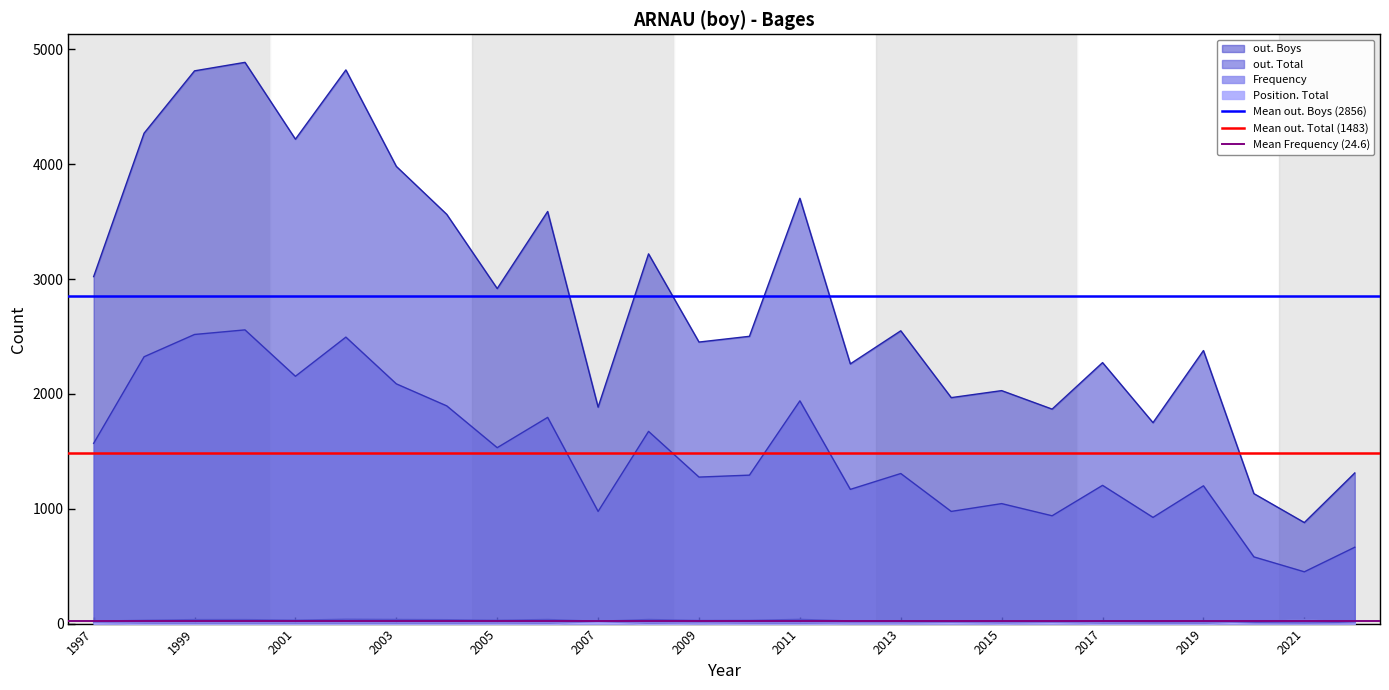

Is the value of Mean Frequency (24.6) at 1999 greater than the value of Mean out. Total (1483) at 1999?

No